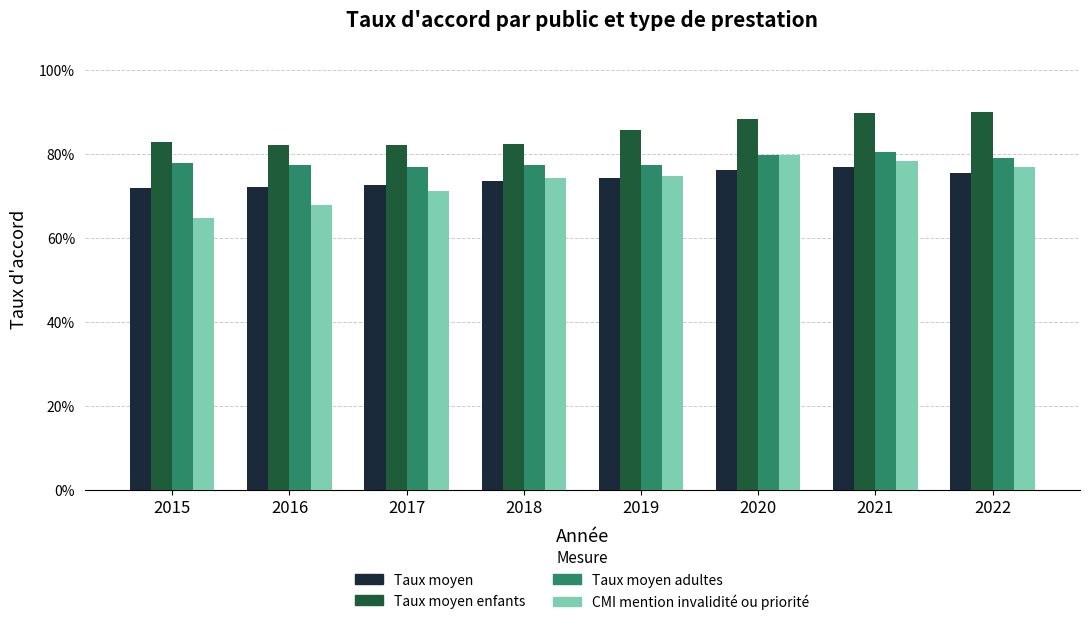

Which has a higher value, 2019 or 2022?

2022